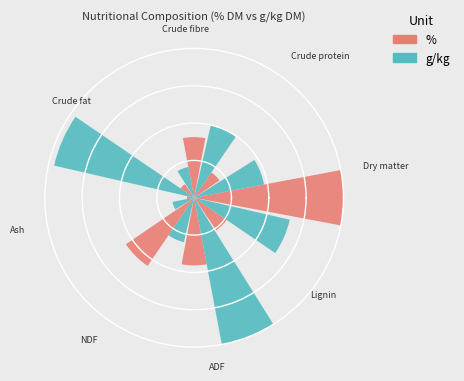

Are the bars horizontal?

No